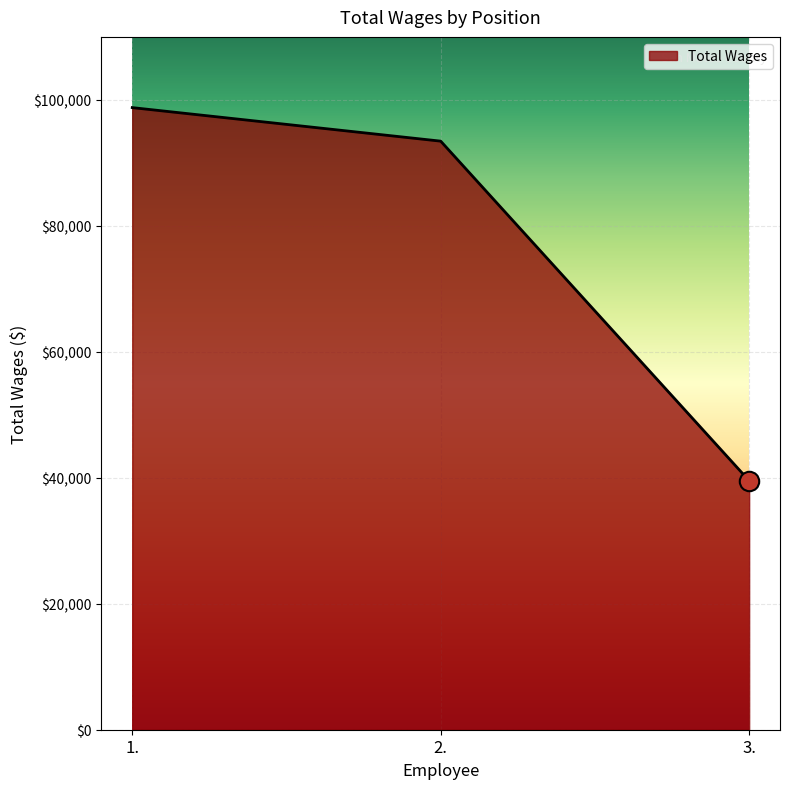

Count the number of data series in this chart.

1